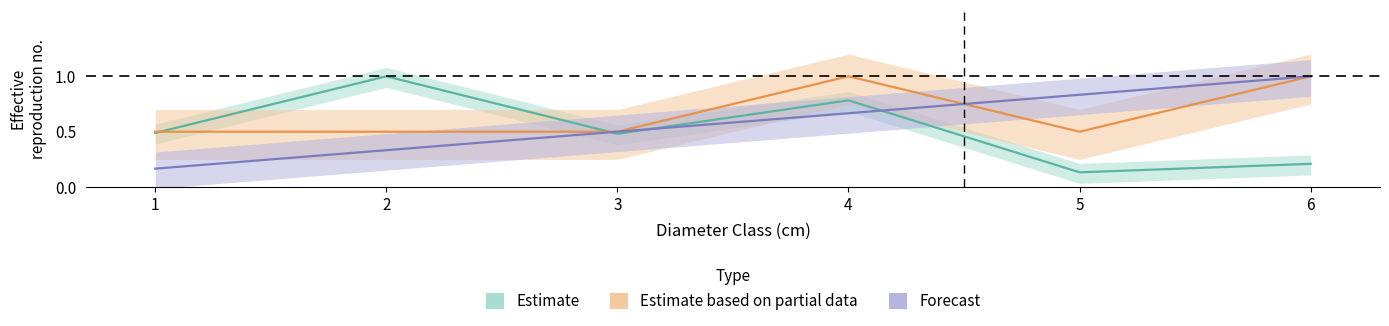

At which category is the sum across all series the highest?

4